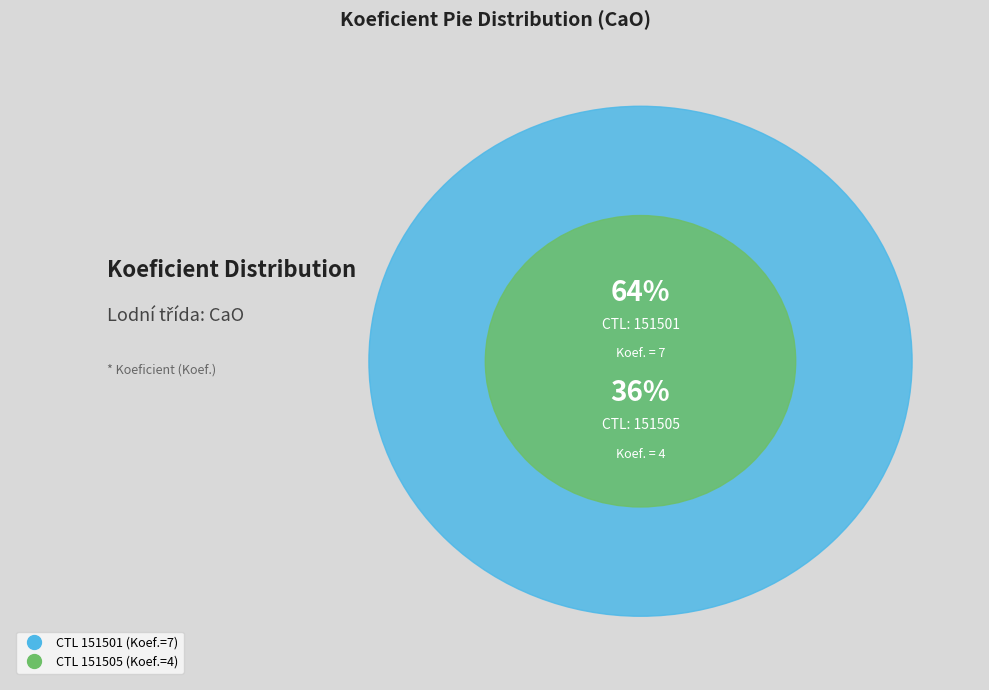

Rank the categories by value from highest to lowest.

151501, 151505